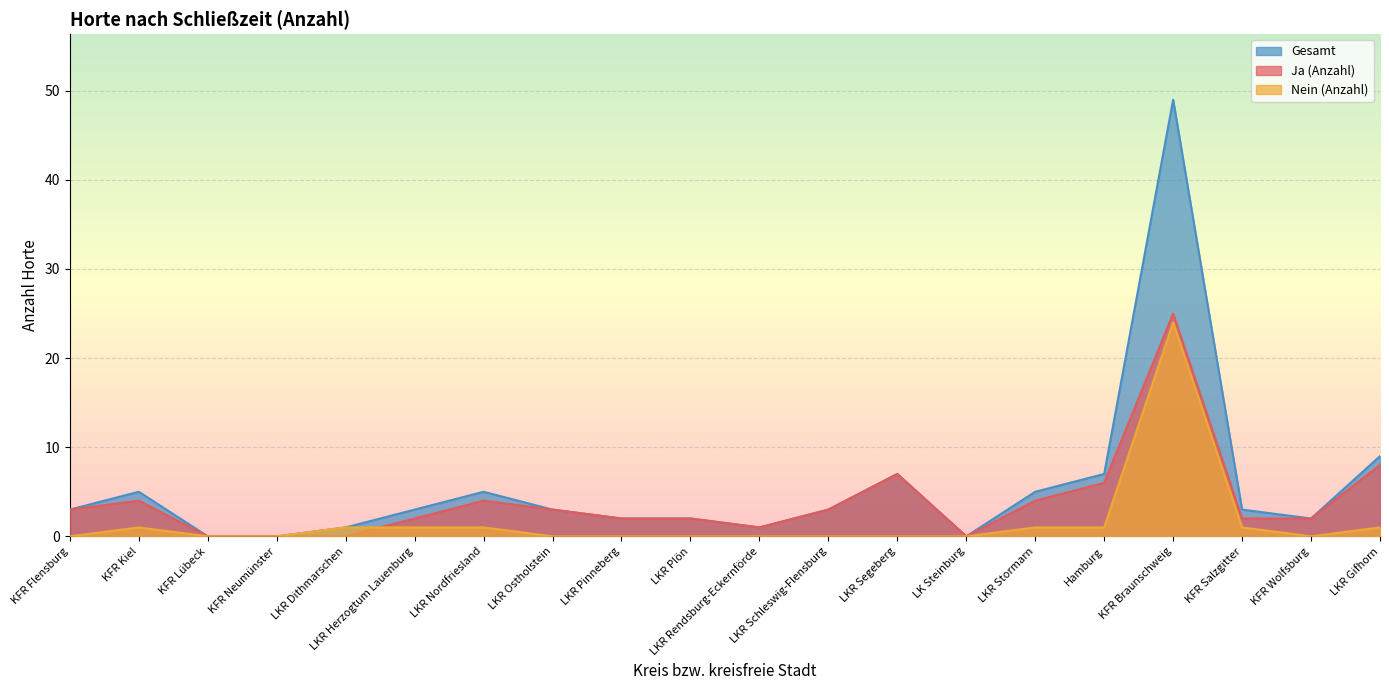

What is the greatest value displayed?

49